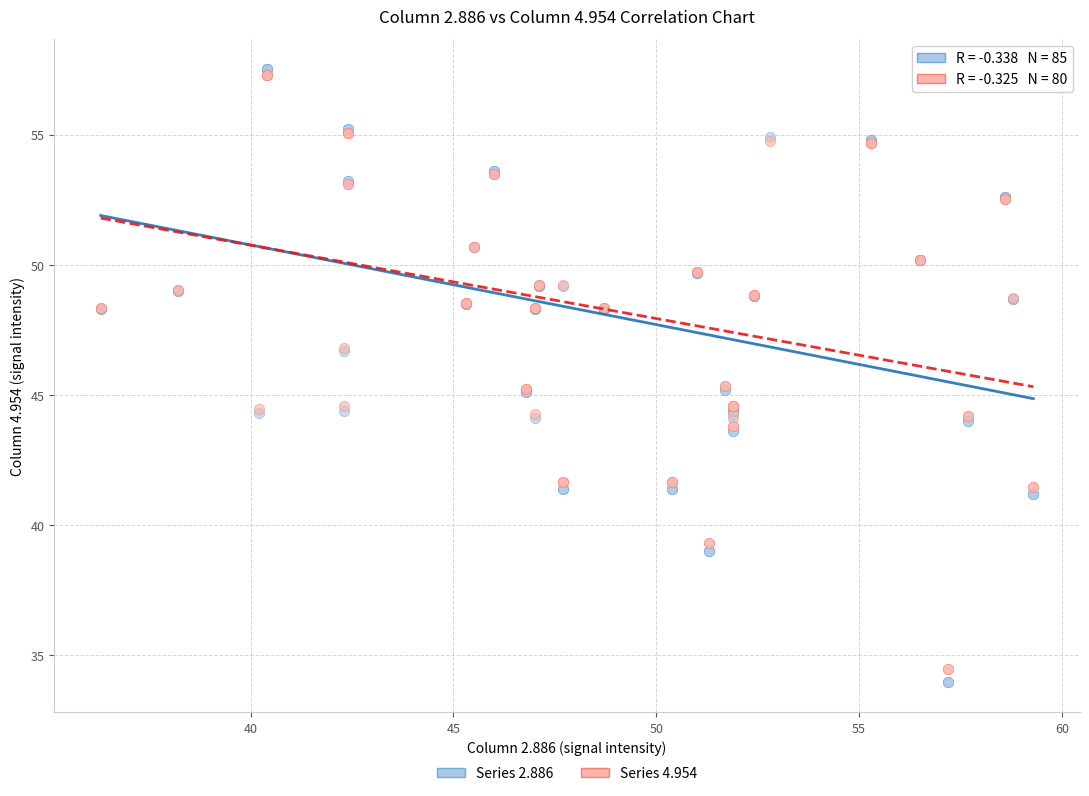

Which series has the largest Y range (max minus min)?

Series 2.886